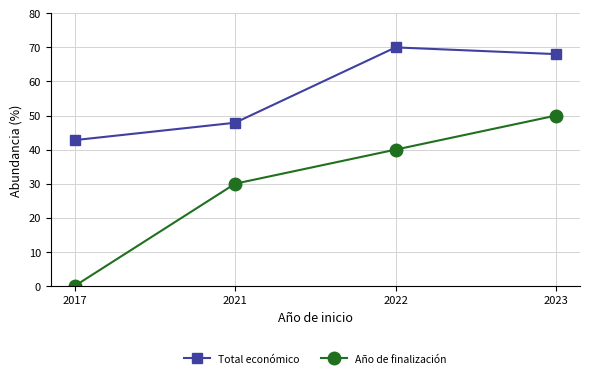

True or false: Total económico and Año de finalización cross at least once.

False